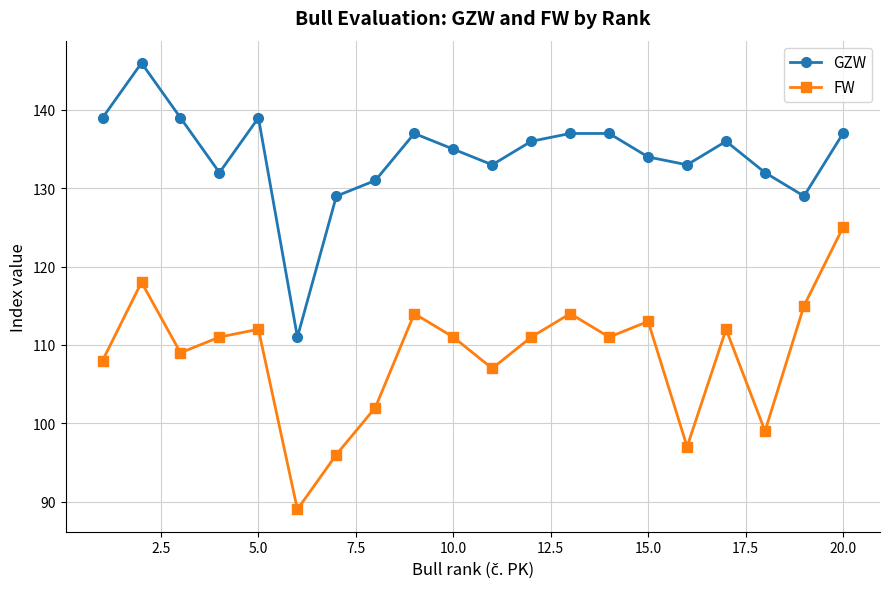

What is the value of the FW point at the 18th from the left?

99